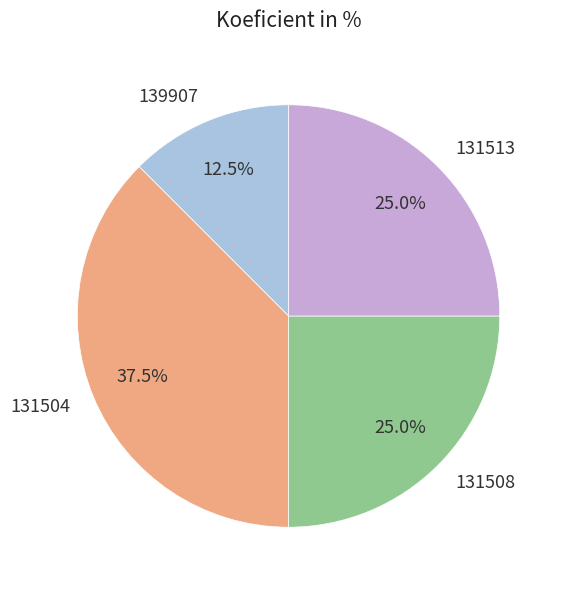

What portion of the pie excludes 131513?

75.0%